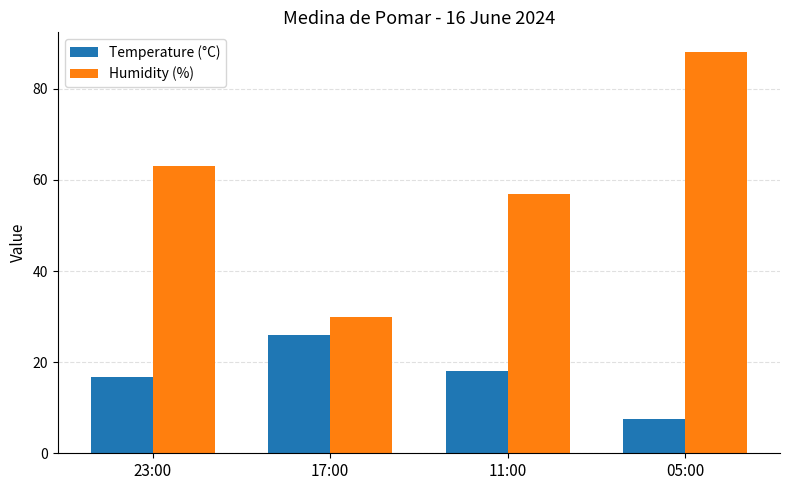

What is the difference between the second highest and second lowest values in the Temperature (°C) series?

1.4